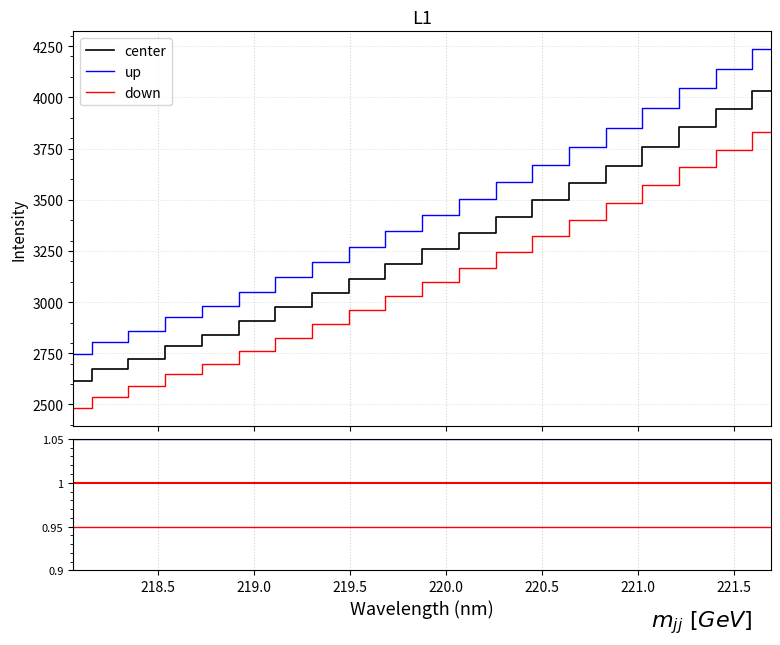

What is the label of the 7th point from the left?

221.0